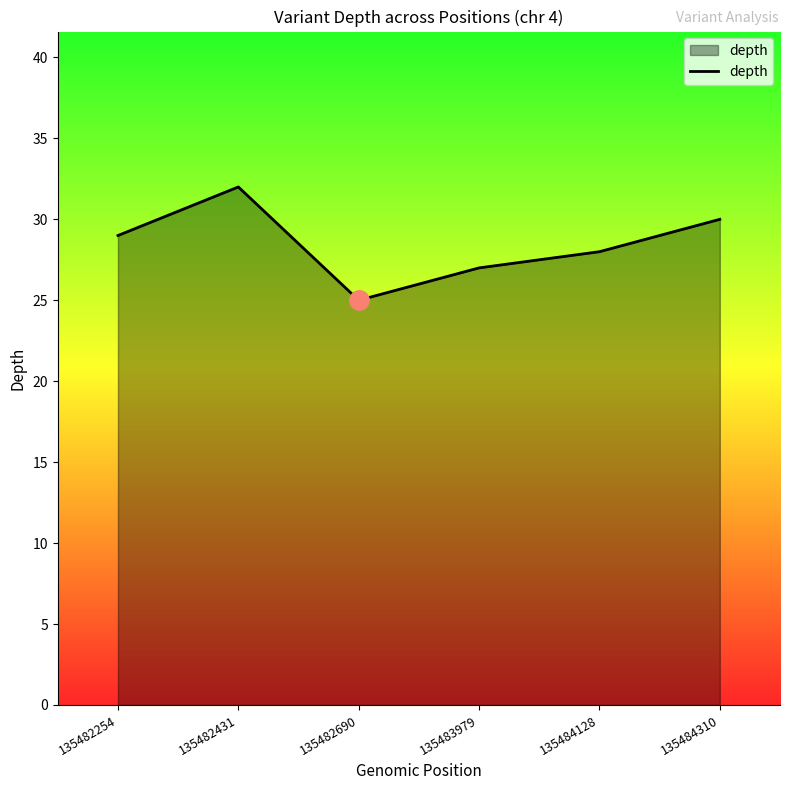

Reading left to right, transcribe all the data shown in this chart.

135482254=29	135482431=32	135482690=25	135483979=27	135484128=28	135484310=30